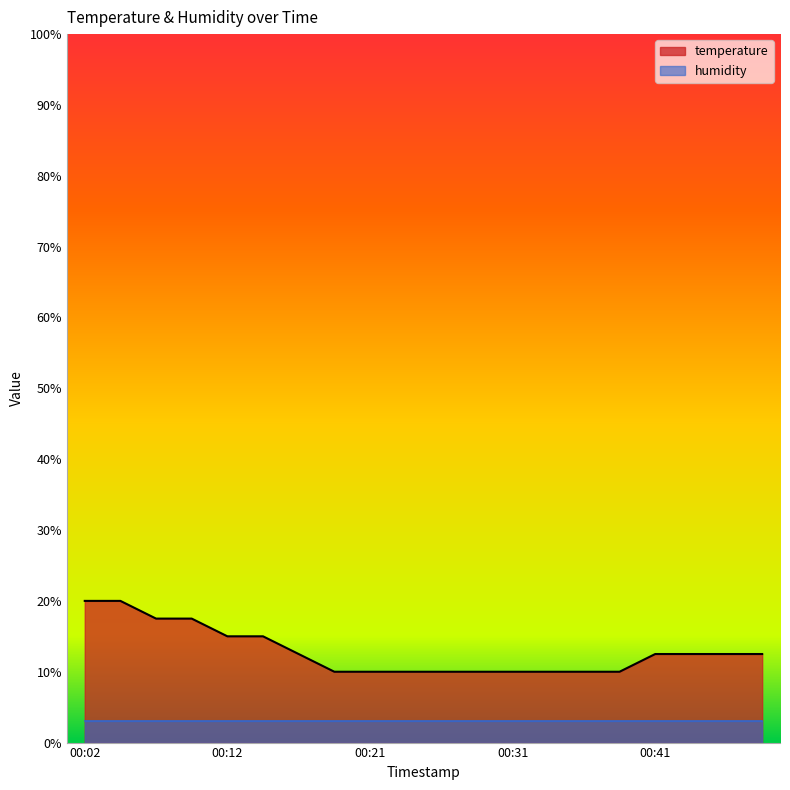

Which label corresponds to the smallest value in the chart?

00:19